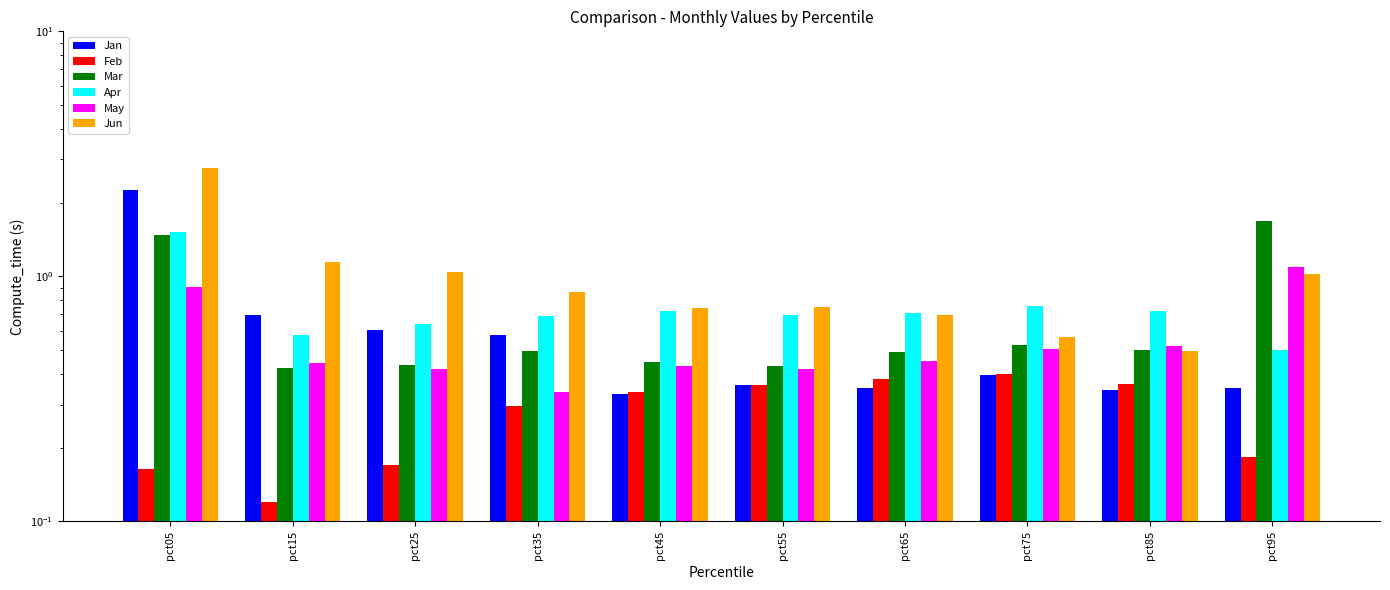

What is the greatest value displayed?

2.8